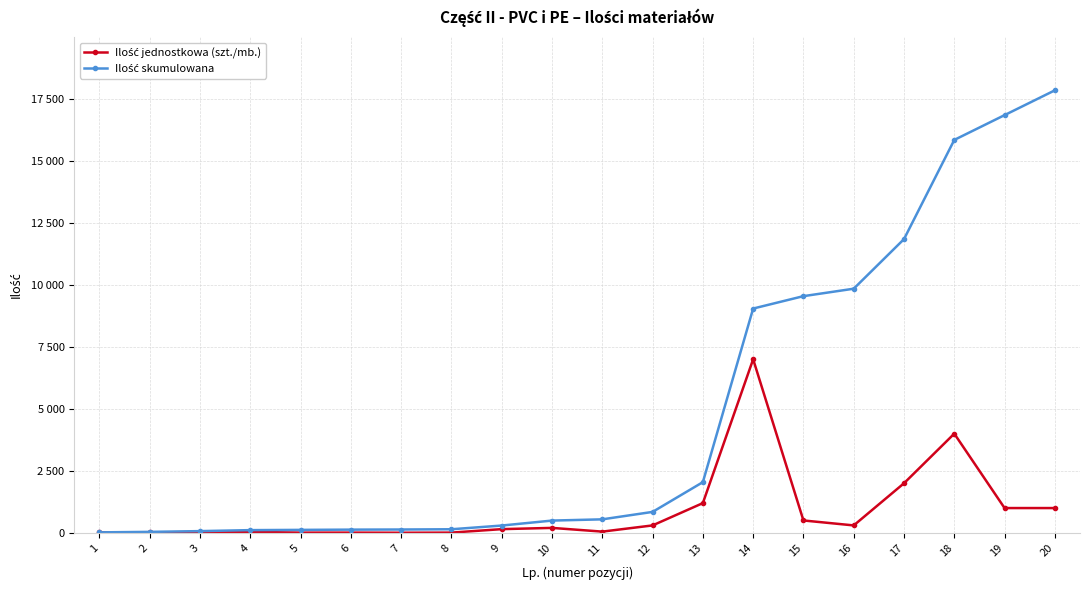

At which label is Ilość jednostkowa (szt./mb.) closest to 3502?

18